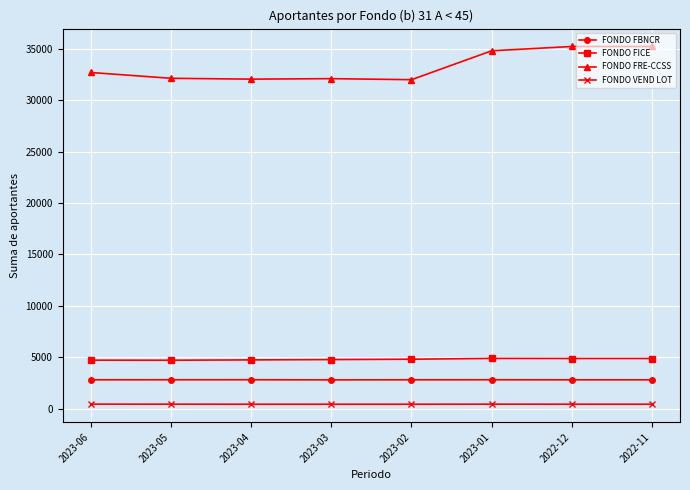

What is the maximum value shown in the chart?

35230